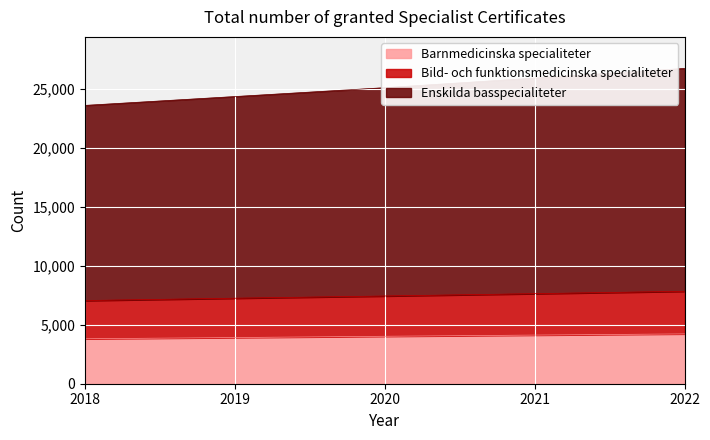

What is the maximum value for Barnmedicinska specialiteter?

4222